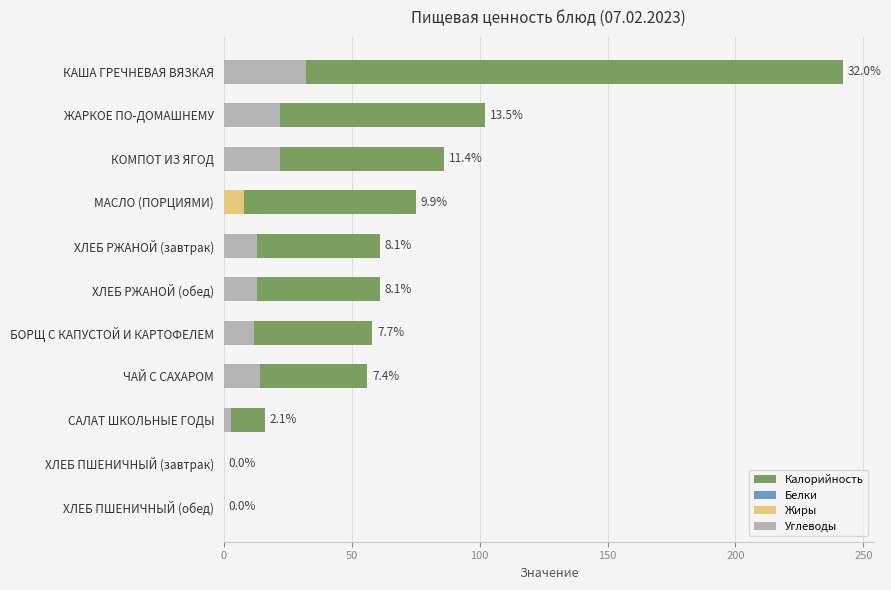

Between САЛАТ ШКОЛЬНЫЕ ГОДЫ and ХЛЕБ ПШЕНИЧНЫЙ (обед), which series saw the biggest shift?

Калорийность